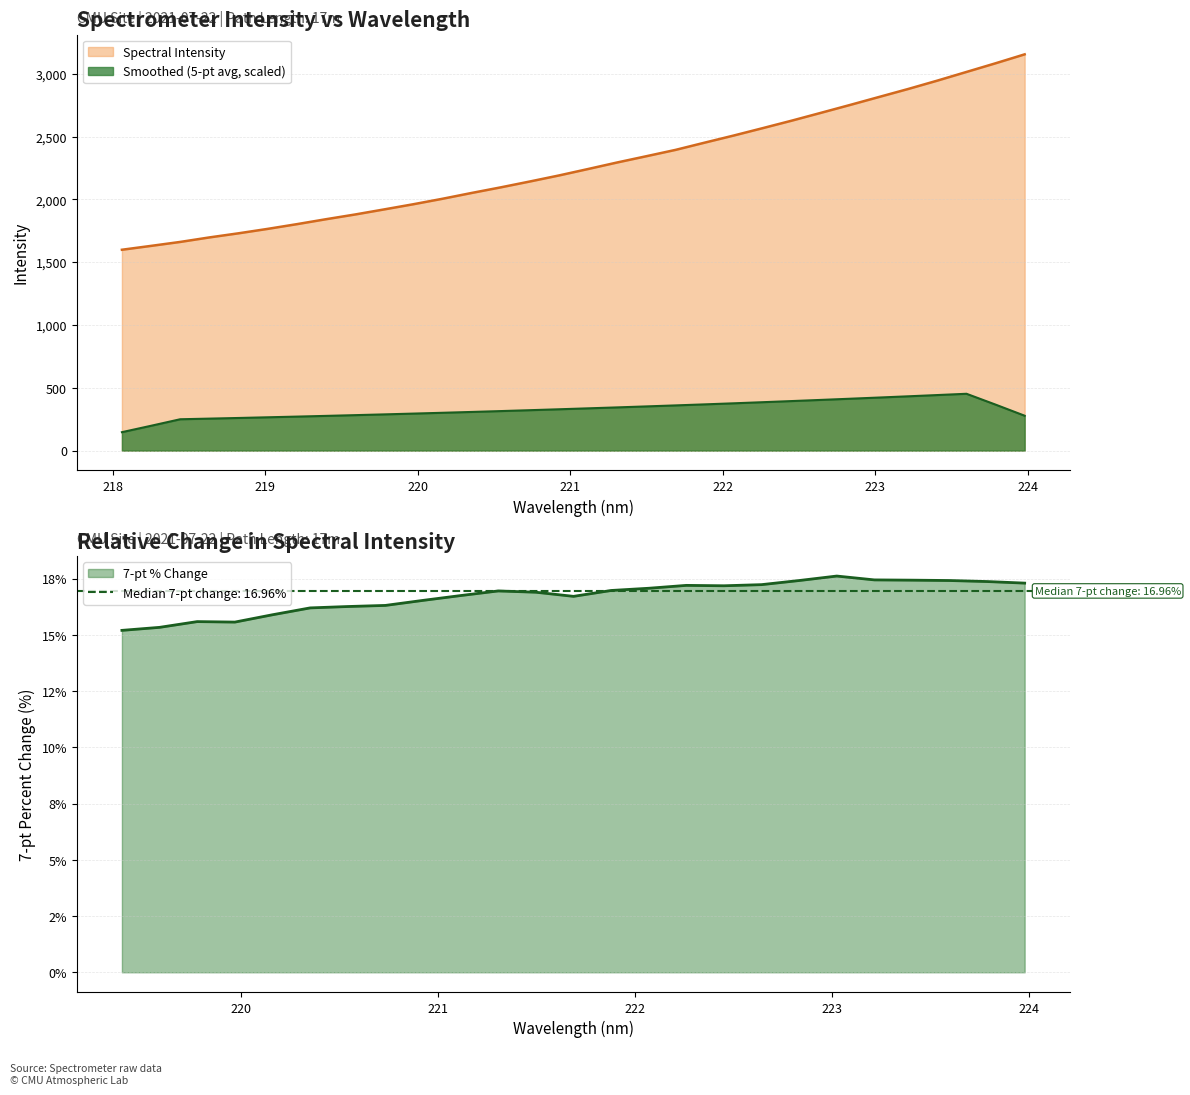

How many values are below 2242?

16